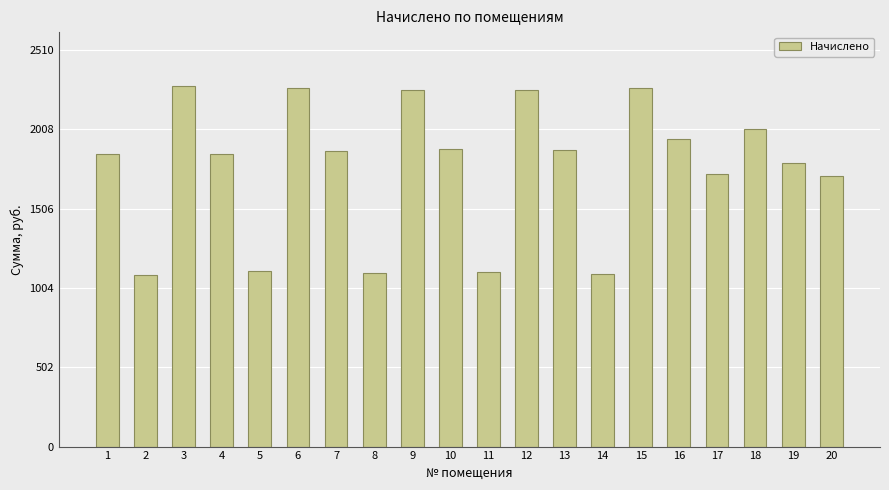

What is the difference between the values at 14 and 1?

760.7